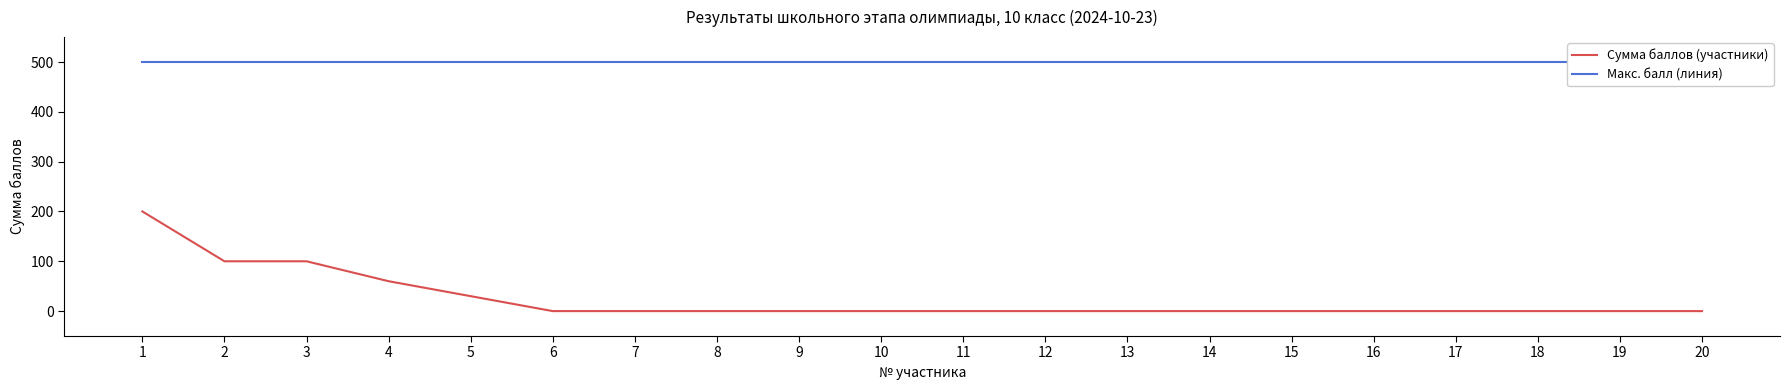

At which category does the chart reach its minimum across all series?

6